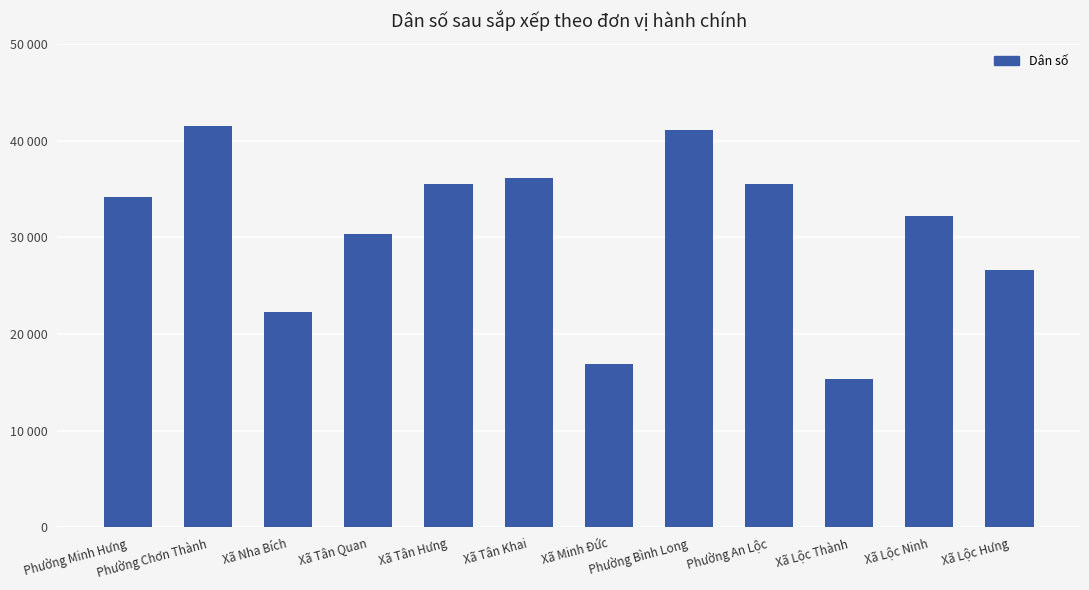

Are the bars horizontal?

No